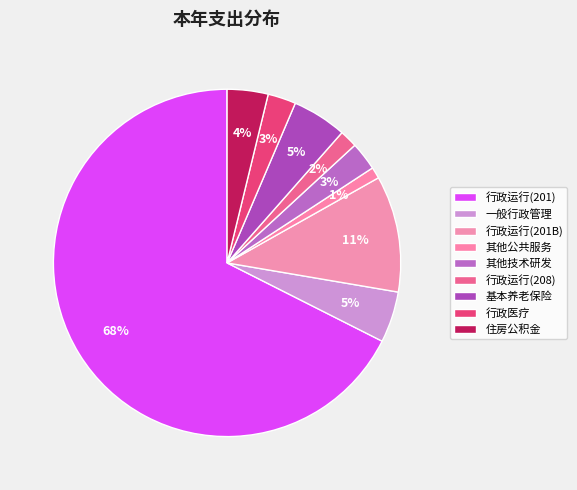

Count the number of slices in the pie.

9